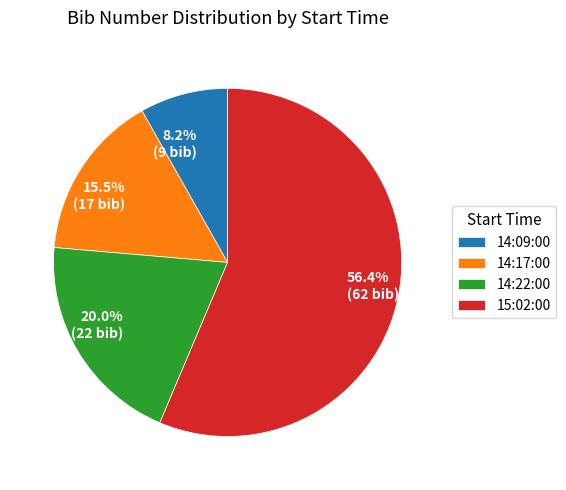

Approximately how many times larger is the value at 14:22:00 compared to 15:02:00?

0.4